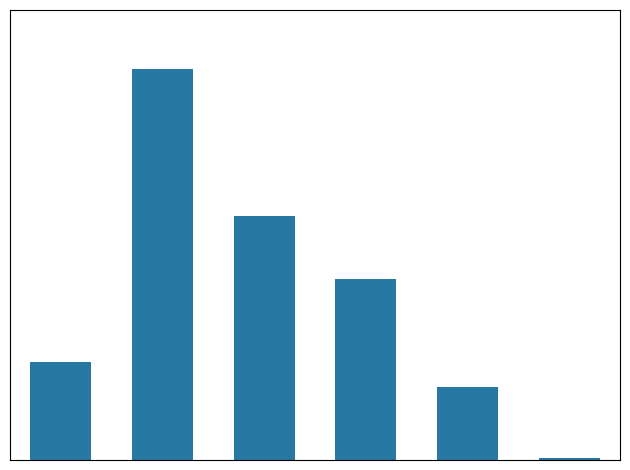

Are the bars horizontal?

No